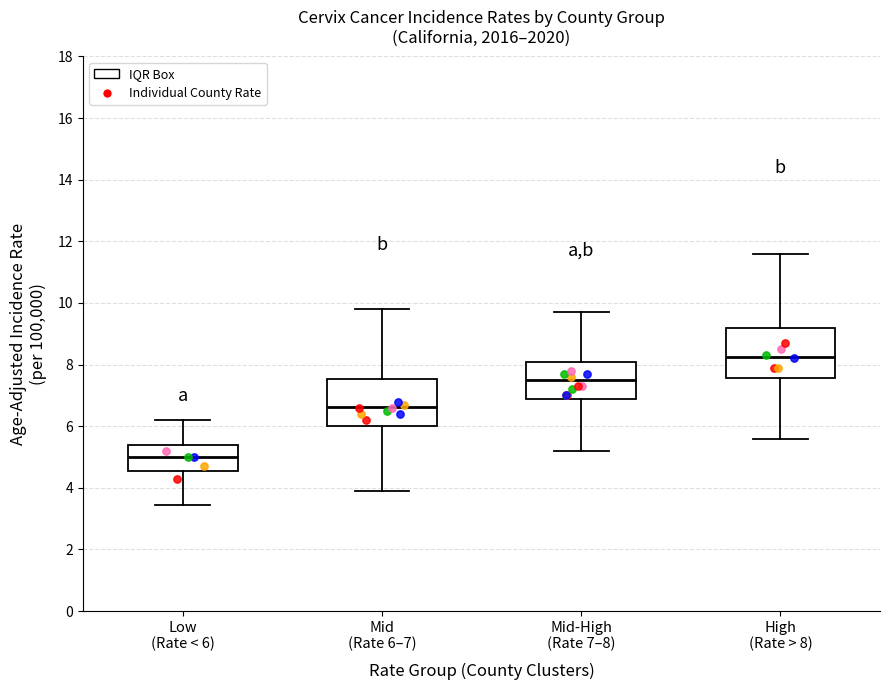

Reading left to right, transcribe this box plot: for each box, give where its median line is, the range the box spans, and where its two whiskers end, as read against the y-axis. The values are not printed on the chart, so give them approximately, as read against the axis.

Low (Rate < 6): median 5.0, box 4.6 to 5.4, whiskers 3.4 to 6.2
Mid (Rate 6–7): median 6.6, box 6.0 to 7.6, whiskers 4.0 to 9.8
Mid-High (Rate 7–8): median 7.6, box 6.8 to 8.0, whiskers 5.2 to 9.8
High (Rate > 8): median 8.2, box 7.6 to 9.2, whiskers 5.6 to 11.6